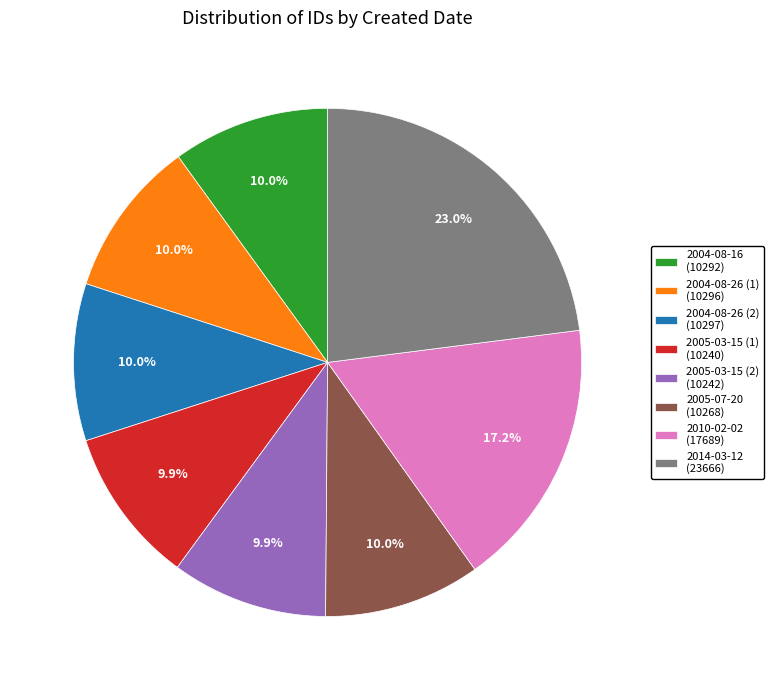

Count the number of slices in the pie.

8